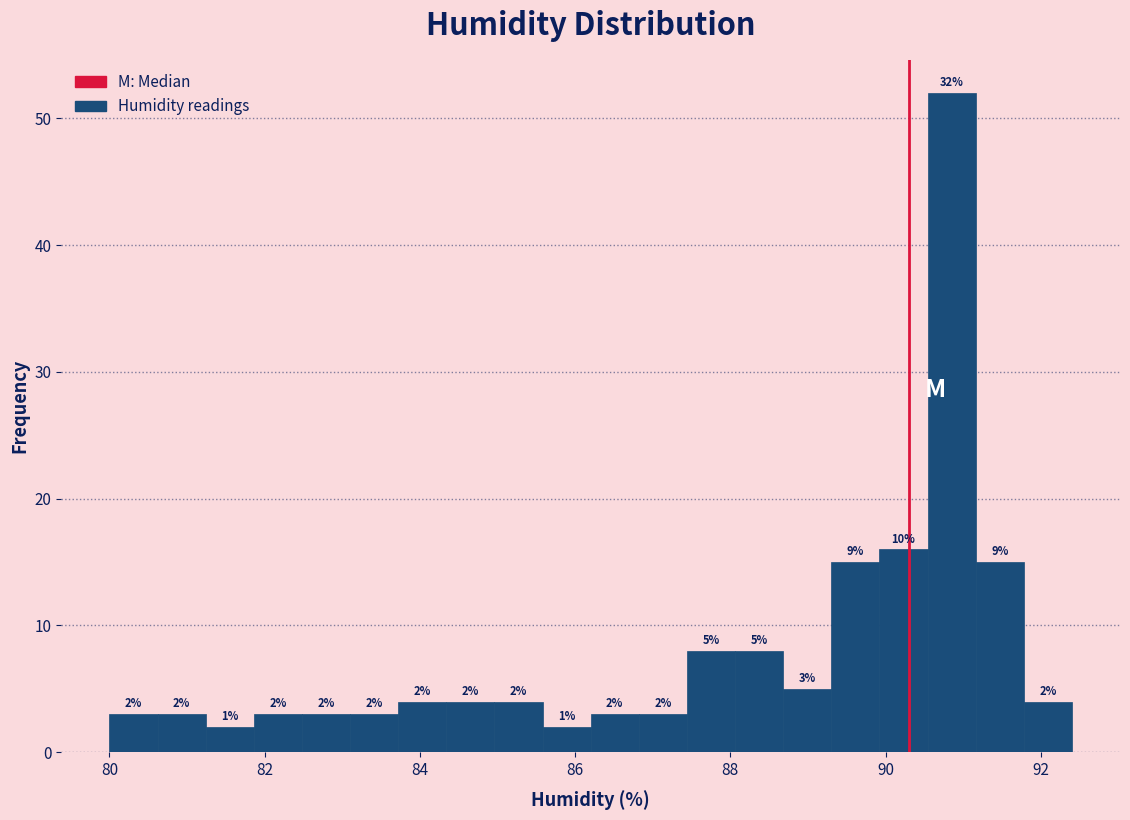

Around what value on the x-axis is the tallest bar? Give the approximate position of its centre, as read against the axis.

90.8